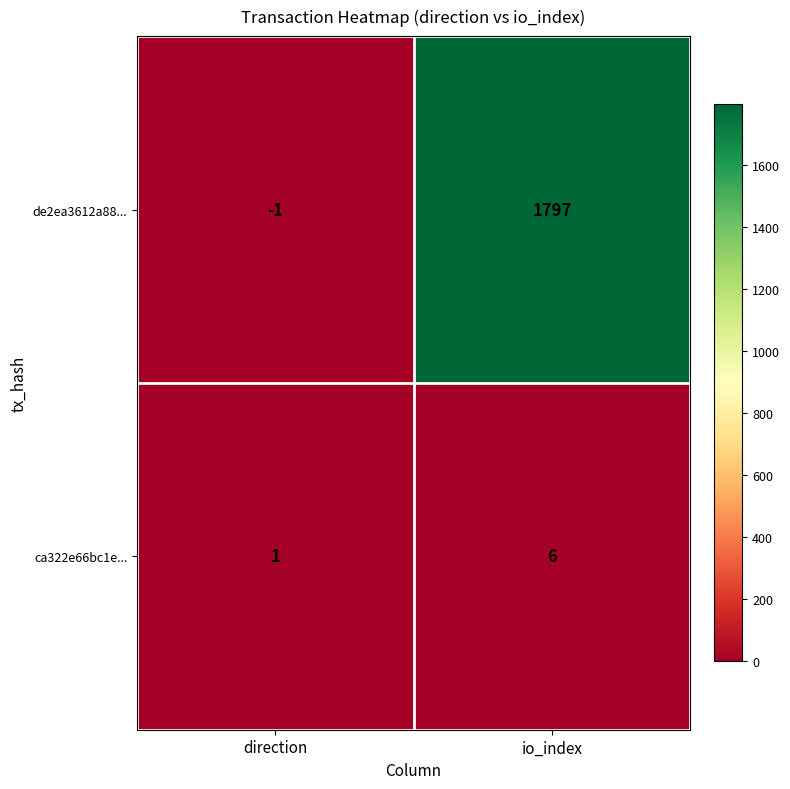

At how many categories does at least one series exceed 396?

1